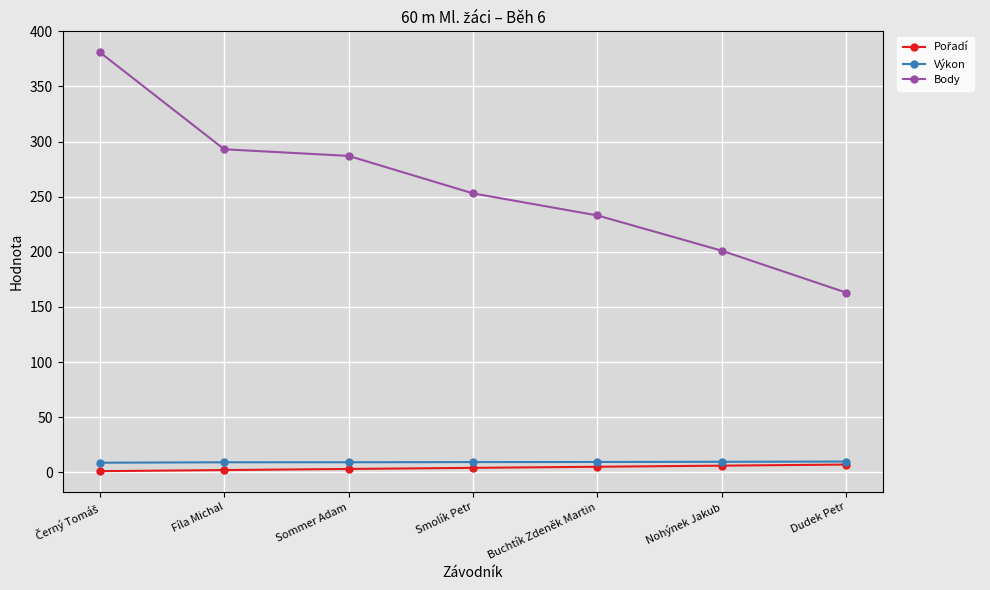

What is the difference between the highest and lowest values at Nohýnek Jakub?

195.0